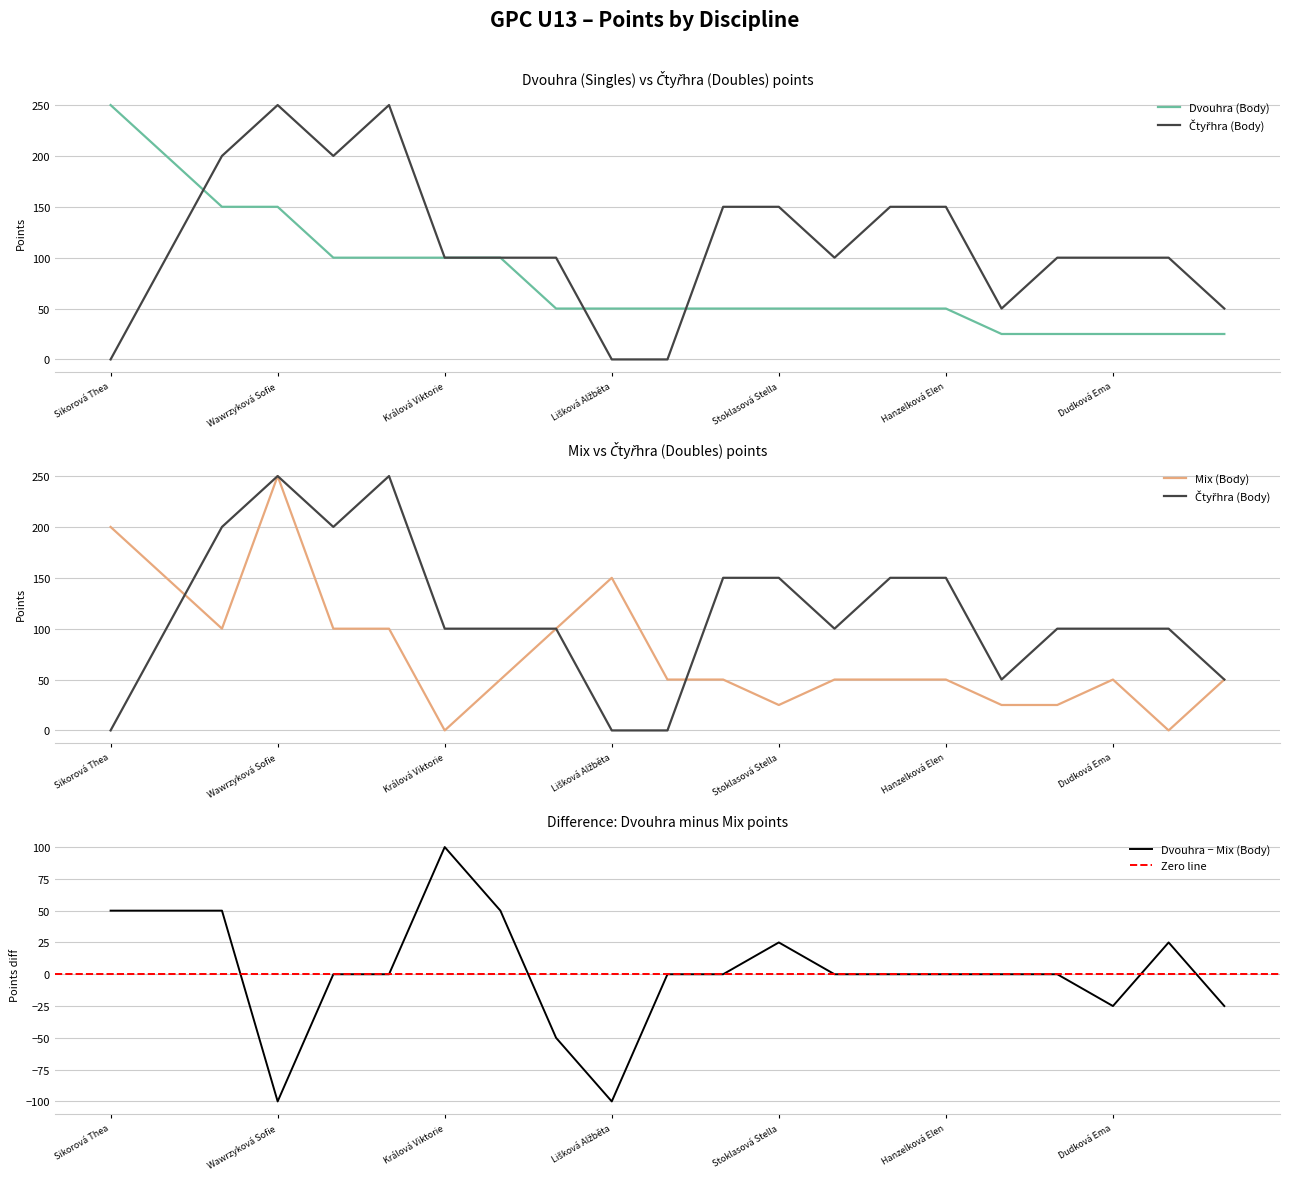

What is the label of the 19th point from the left?

Dudková Ema